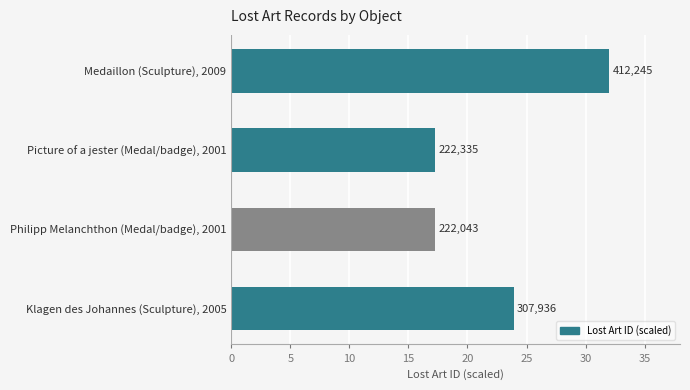

What is the minimum value shown in the chart?

17.2